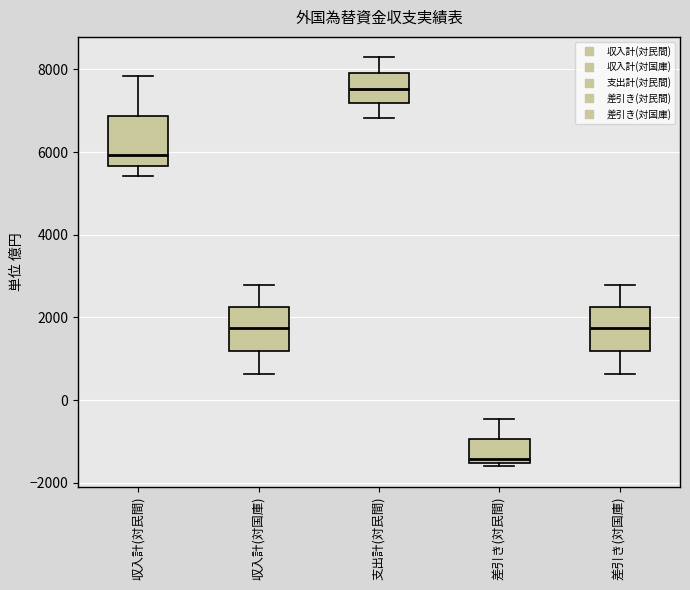

Which box's median line is the highest?

支出計(対民間)